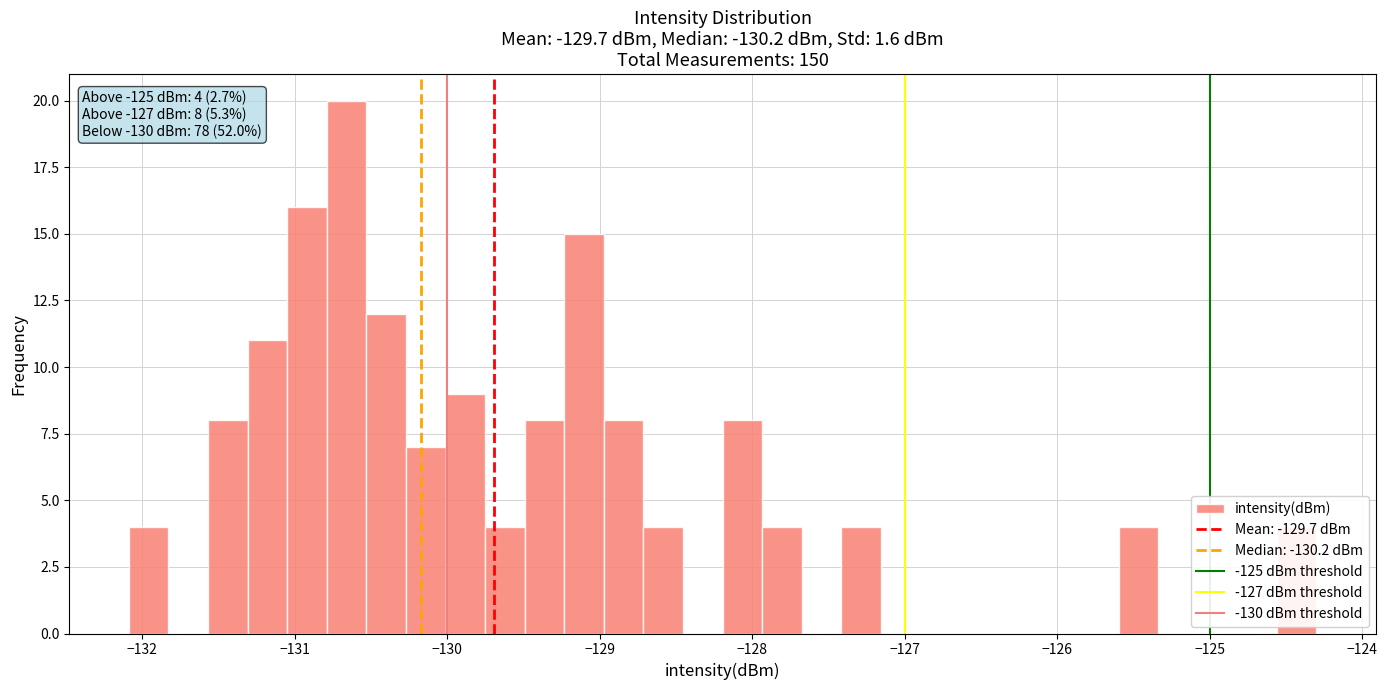

Around what value on the x-axis is the tallest bar? Give the approximate position of its centre, as read against the axis.

-130.7